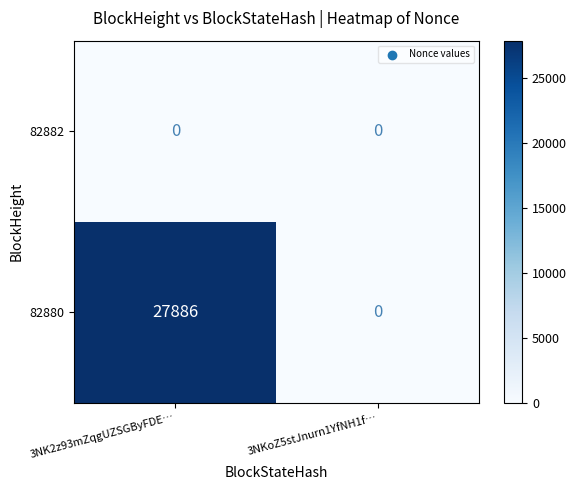

The value of 82882 at 3NKoZ5stJnurn1YfNH1f… is 0. True or false?

True